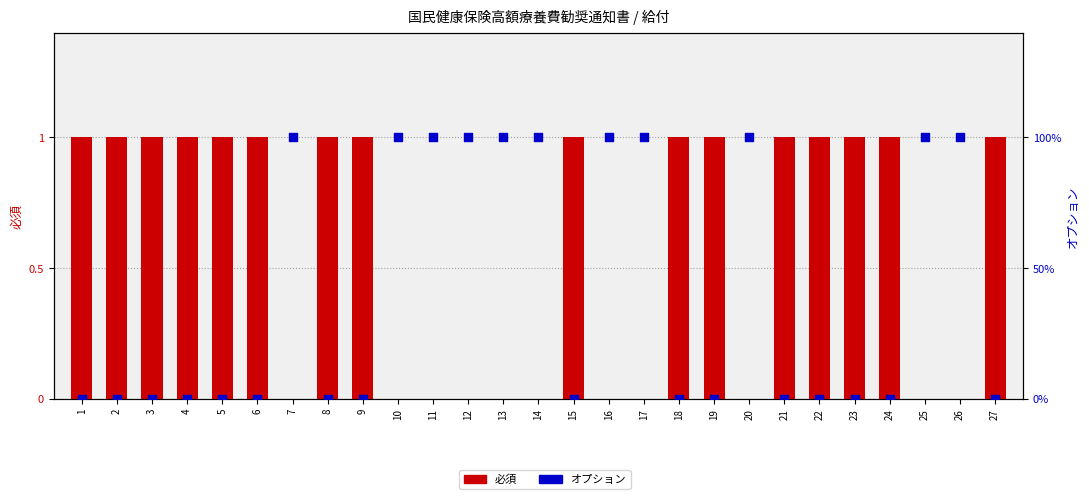

Which series reaches the maximum Y coordinate?

必須